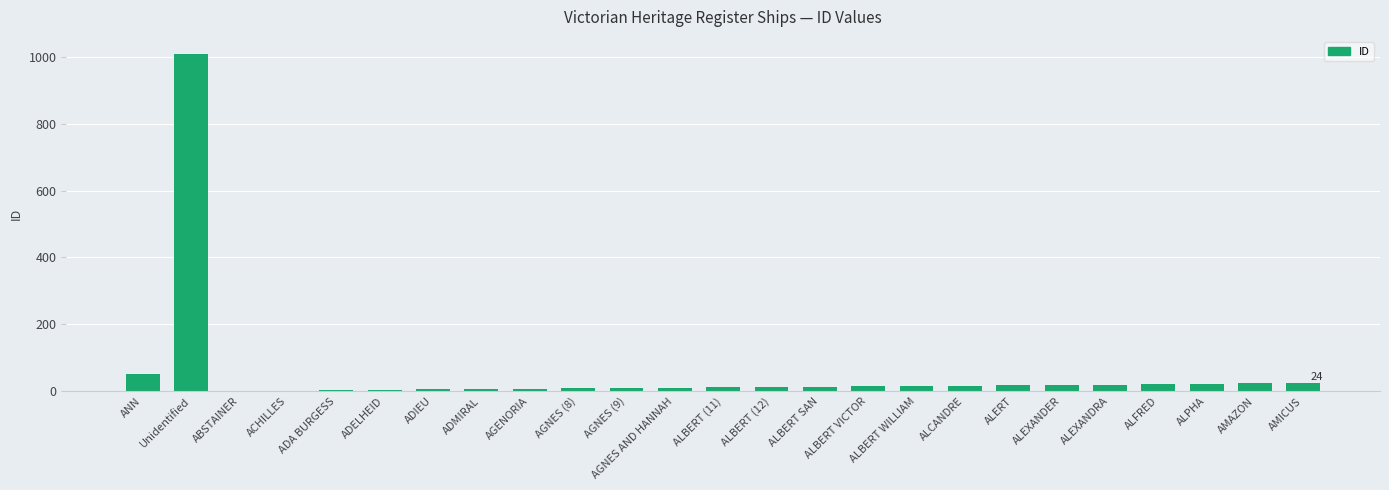

Where is the data nearest to the value 505?

ANN